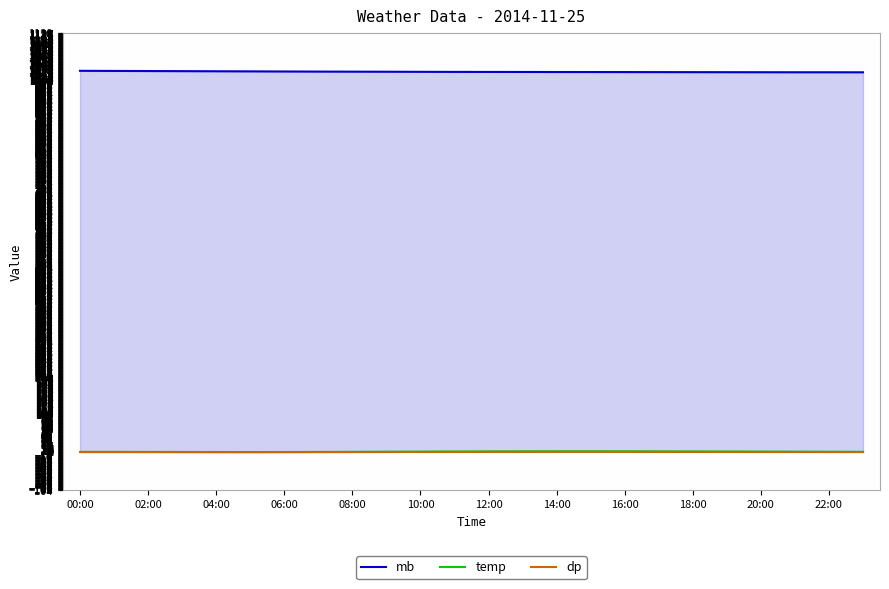

True or false: temp and mb intersect in this chart.

False